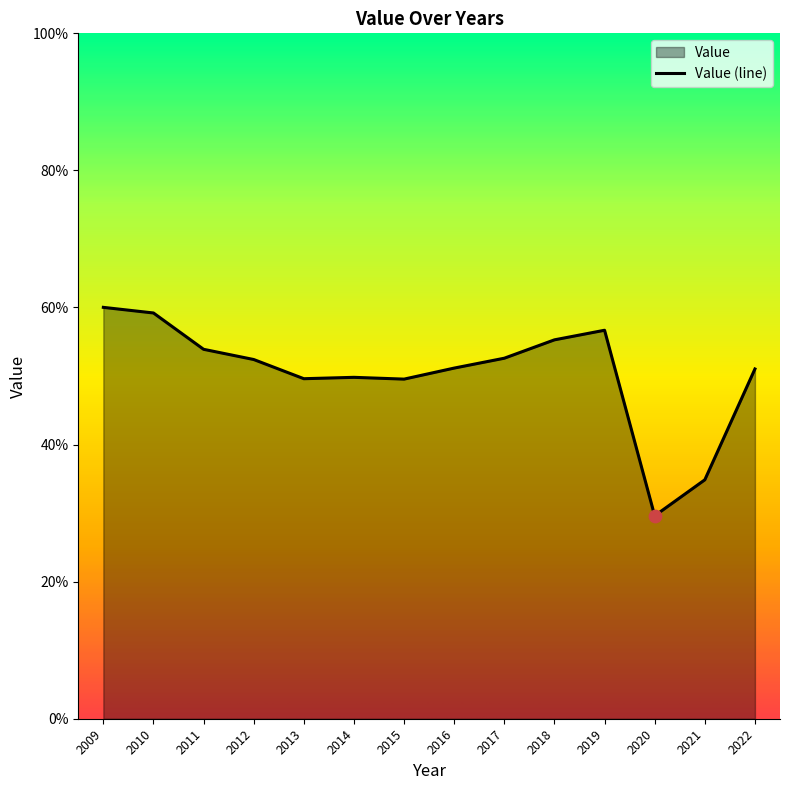

Which has a higher value, 2018 or 2014?

2018